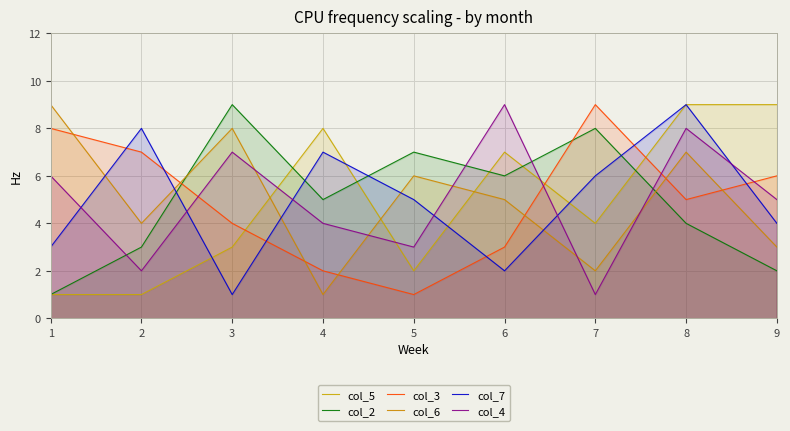

What is the average value of the col_5 series?

5